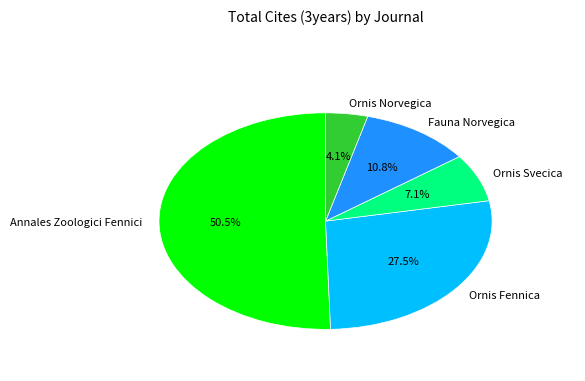

Does Ornis Svecica represent more than half of the total?

No